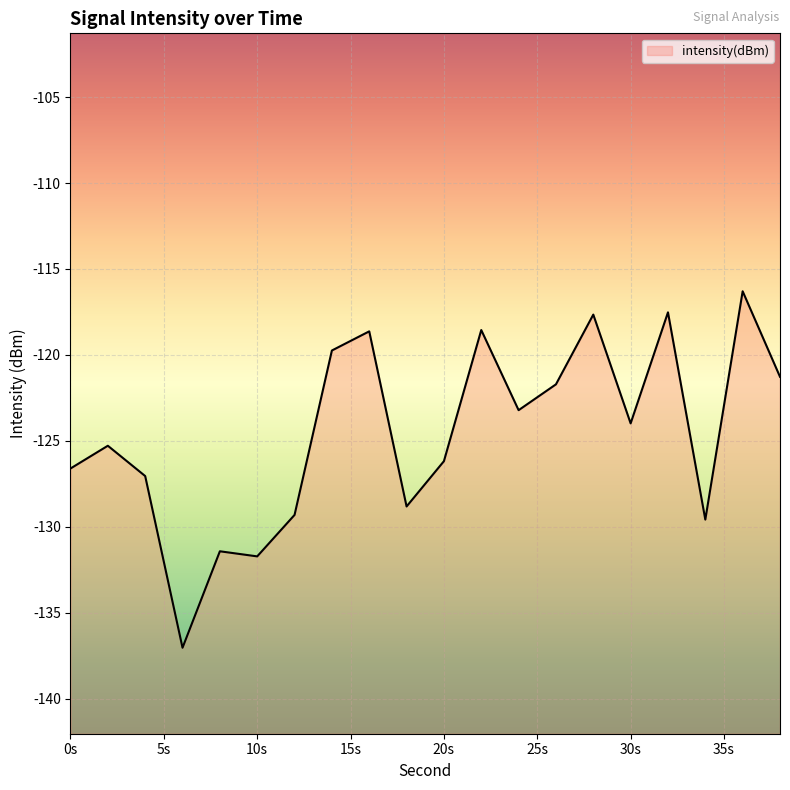

What is the change in value from 26 to 28?

+4.1